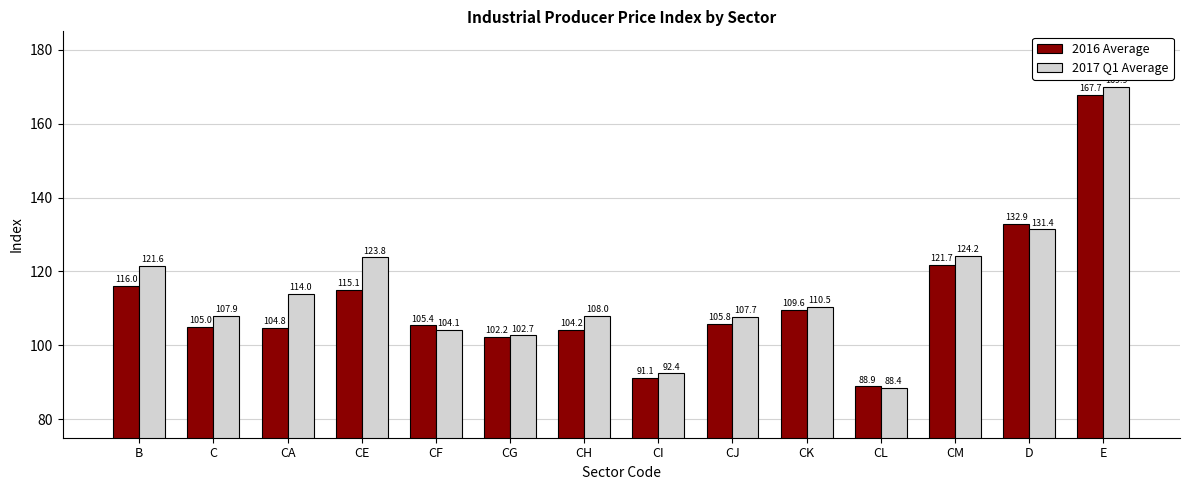

Which category has the lowest value in the 2016 Average series?

CL